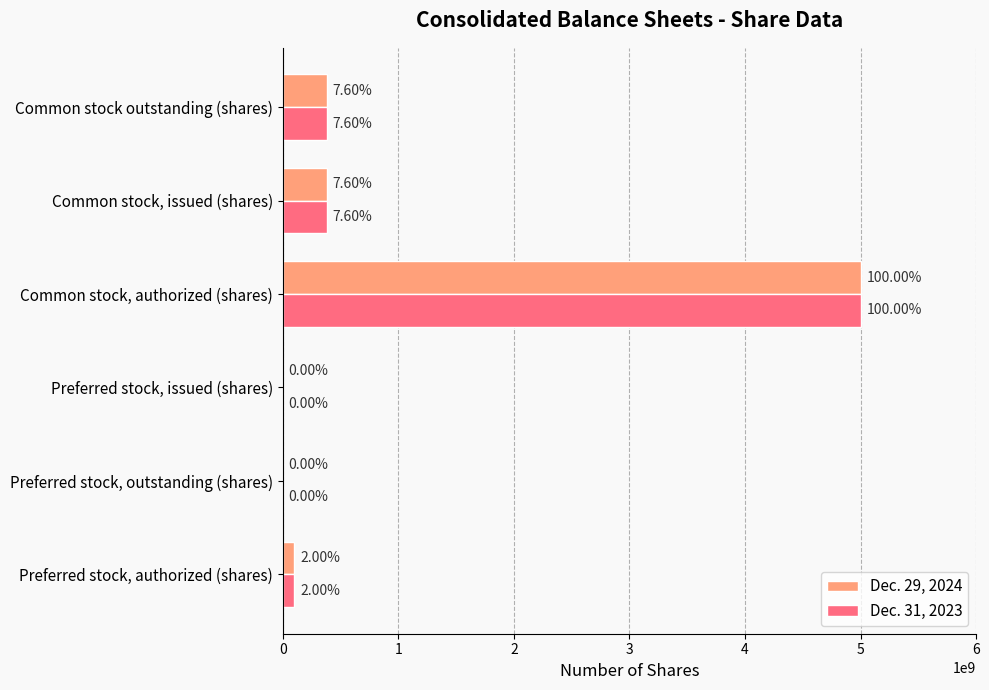

What are all the series names shown in the legend?

Dec. 29, 2024, Dec. 31, 2023